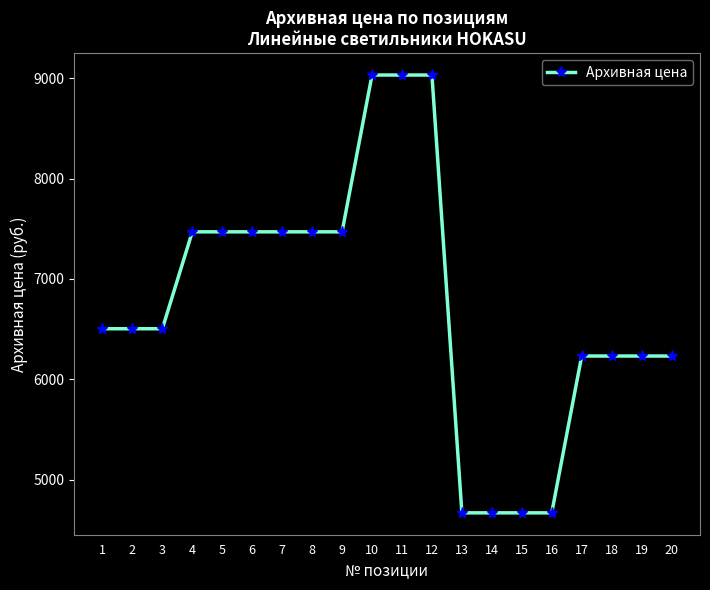

True or false: the data shows 2470 at 1.

False